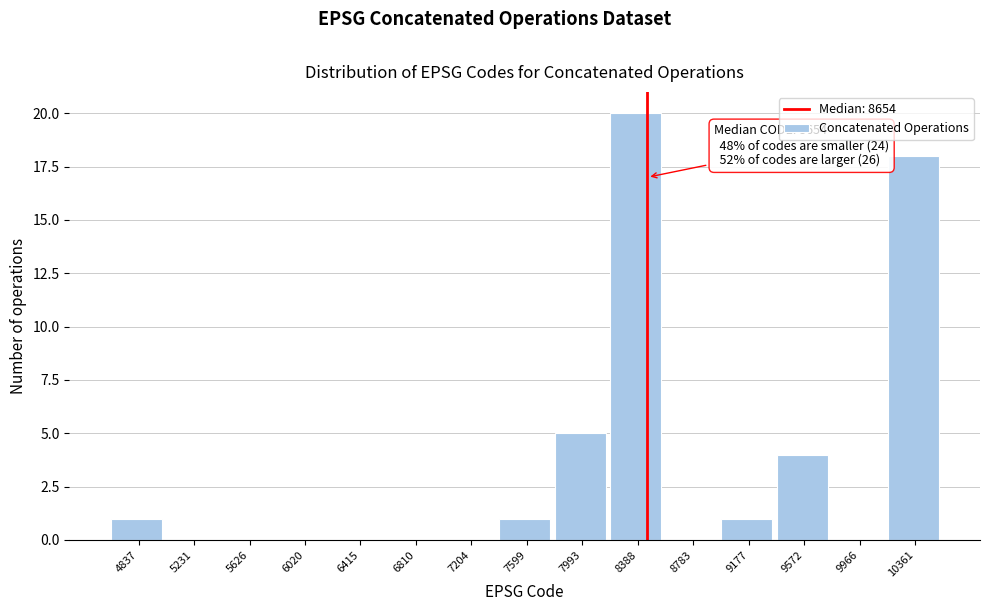

Reading left to right, what are all the values shown in this chart?

4837=1	5231=0	5626=0	6020=0	6415=0	6810=0	7204=0	7599=1	7993=5	8388=20	8783=0	9177=1	9572=4	9966=0	10361=18